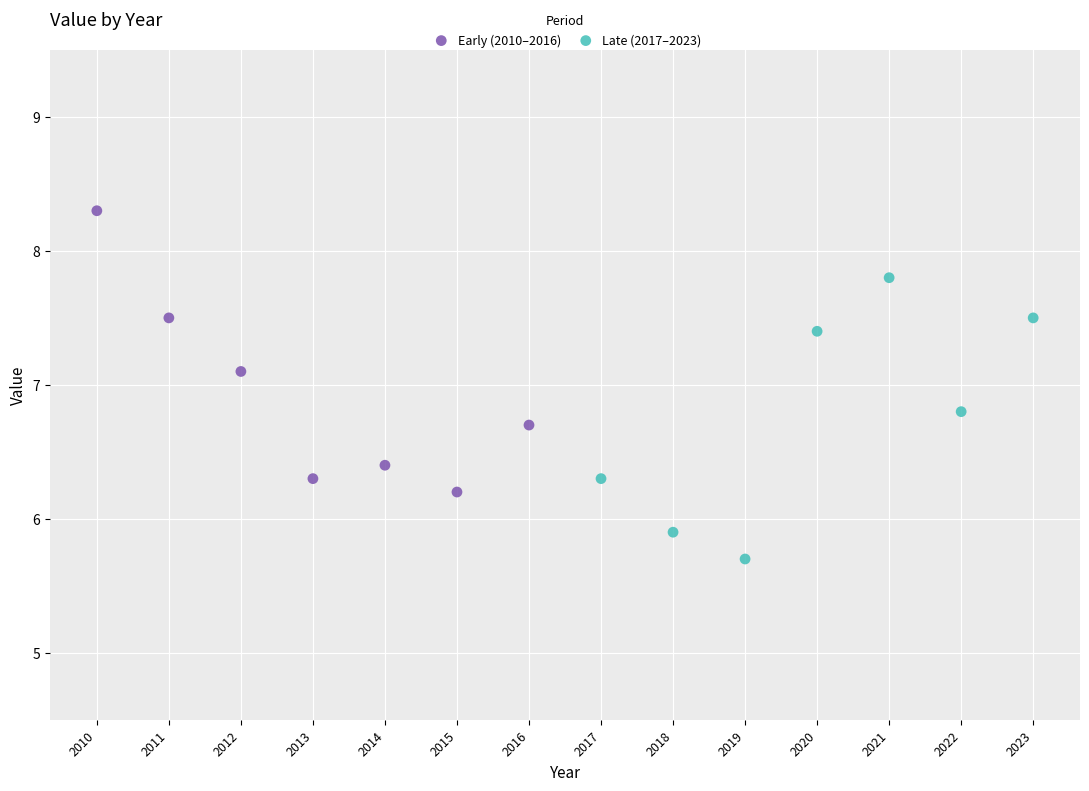

Which series contains the lowest Y value?

Late (2017–2023)